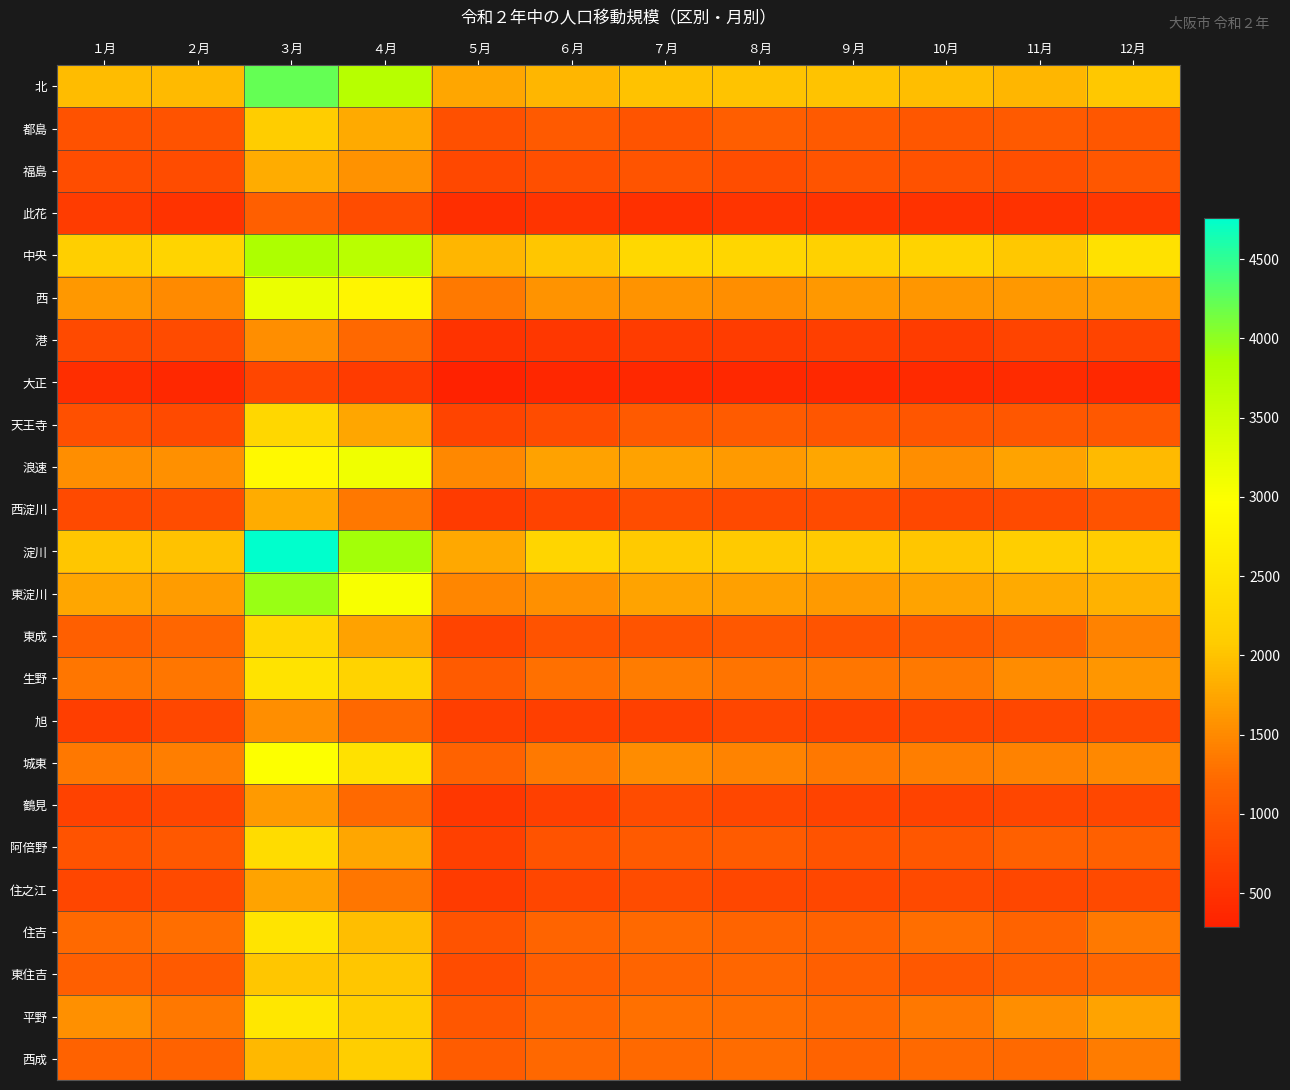

At ６月, list the series in order from smallest to largest.

大正, 此花, 港, 旭, 鶴見, 西淀川, 住之江, 天王寺, 福島, 阿倍野, 東成, 都島, 東住吉, 住吉, 平野, 西成, 生野, 城東, 東淀川, 西, 浪速, 北, 中央, 淀川